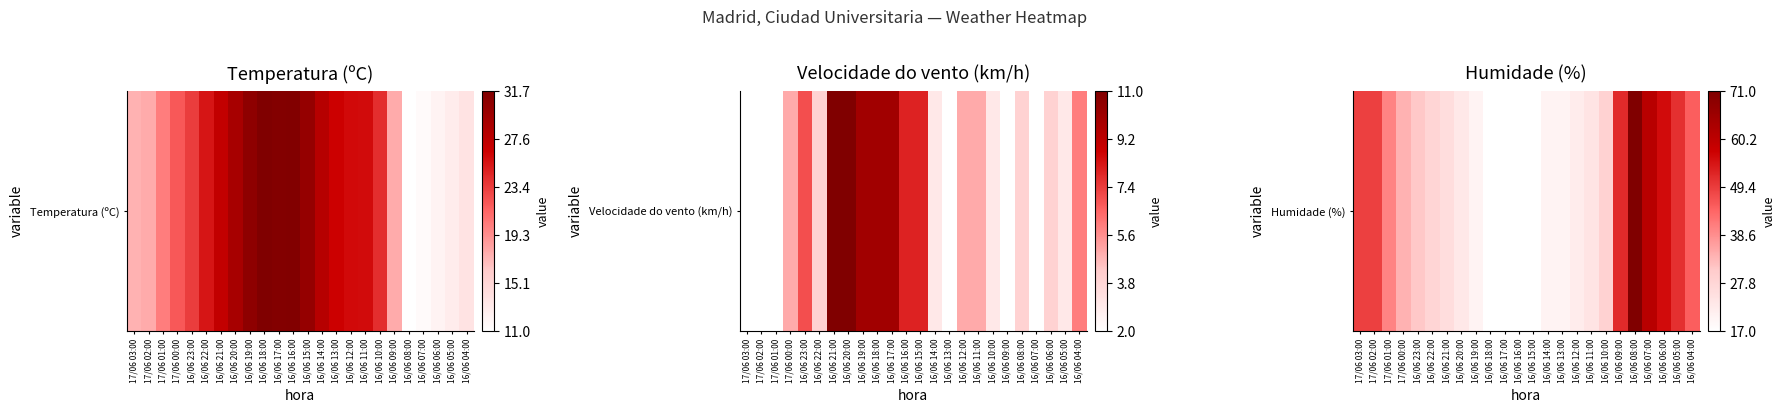

List the labels in order of value, smallest first.

16/06 18:00, 16/06 17:00, 16/06 16:00, 16/06 15:00, 16/06 19:00, 16/06 14:00, 16/06 13:00, 16/06 12:00, 16/06 20:00, 16/06 11:00, 16/06 21:00, 16/06 22:00, 16/06 10:00, 16/06 23:00, 17/06 00:00, 17/06 01:00, 16/06 04:00, 17/06 03:00, 17/06 02:00, 16/06 05:00, 16/06 09:00, 16/06 06:00, 16/06 07:00, 16/06 08:00